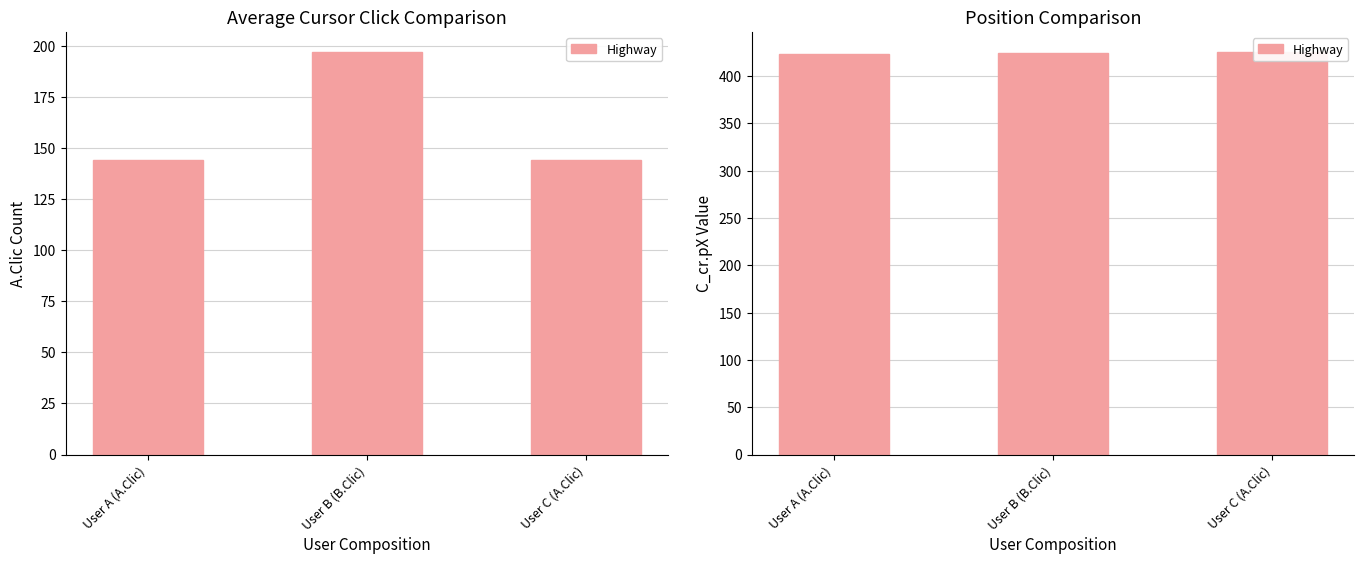

What is the change in value from User A (A.Clic) to User B (B.Clic)?

+1.8